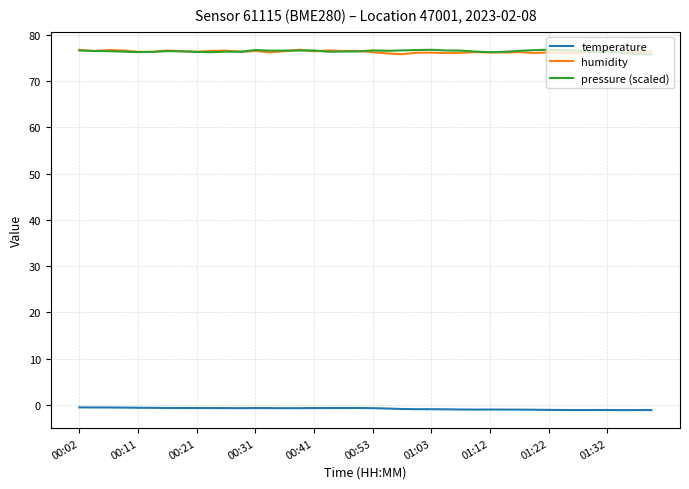

True or false: temperature and humidity intersect in this chart.

False